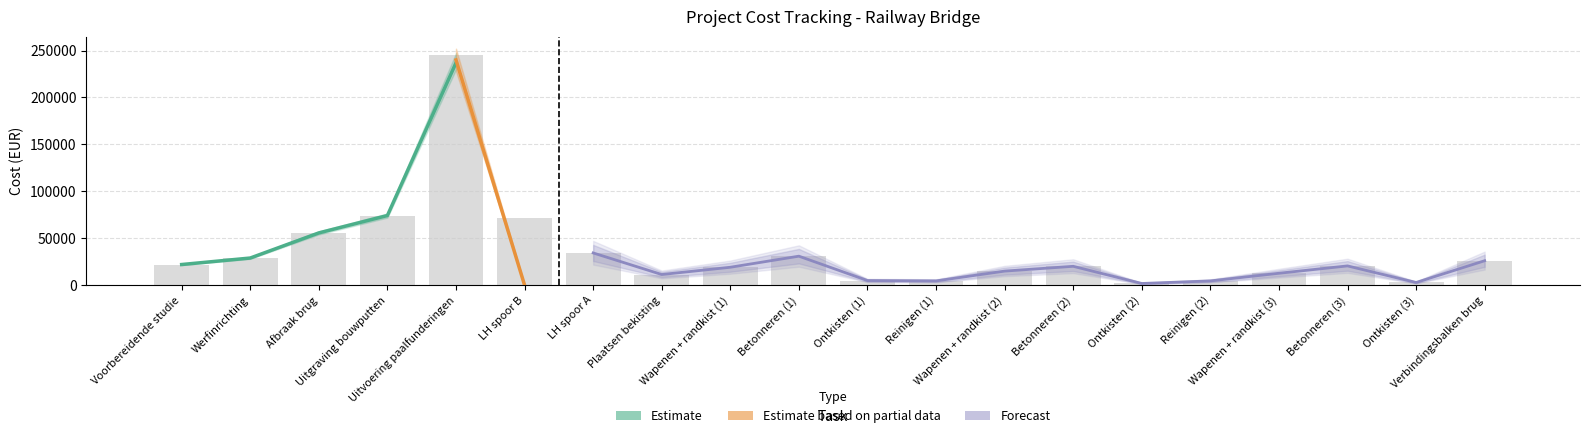

True or false: Planned Value (PV) has a value of 119568.1 at Uitgraving bouwputten.

False